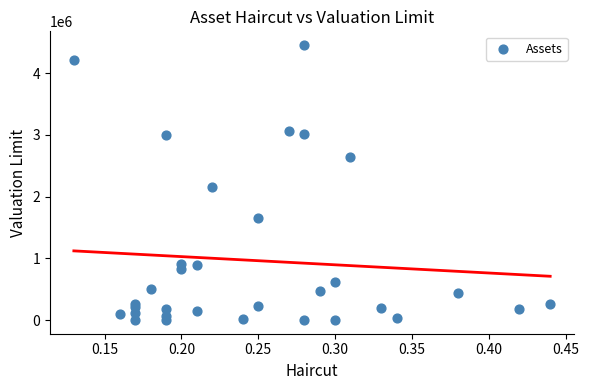

What Y value in the scatter plot is closest to 2229011?

2151977